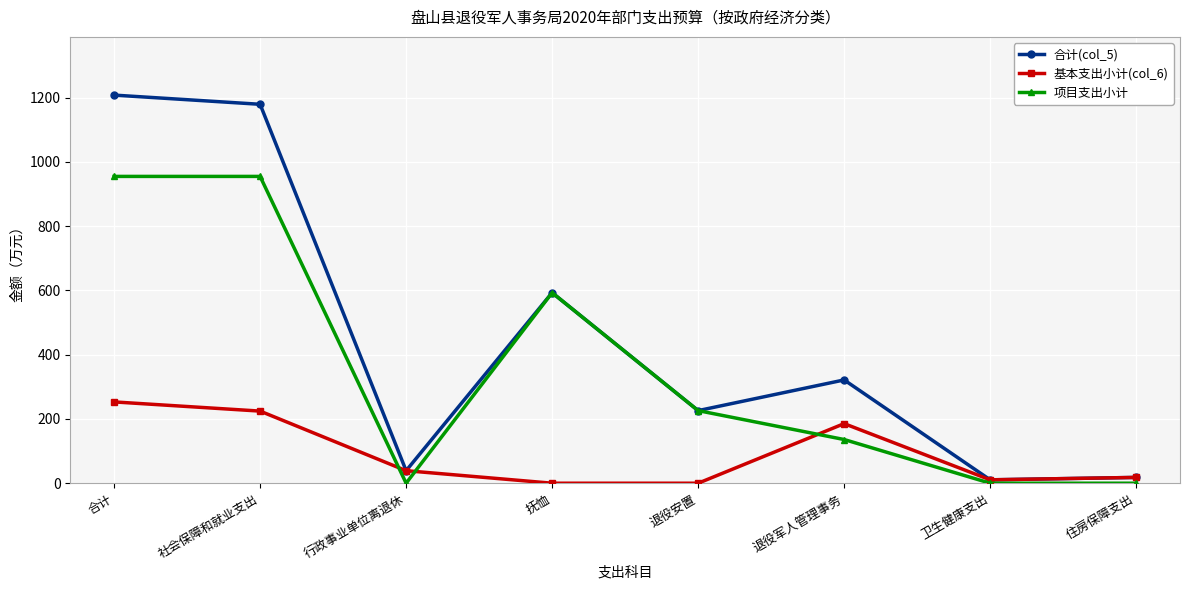

Is the value of 合计(col_5) at 合计 greater than the value of 基本支出小计(col_6) at 退役安置?

Yes